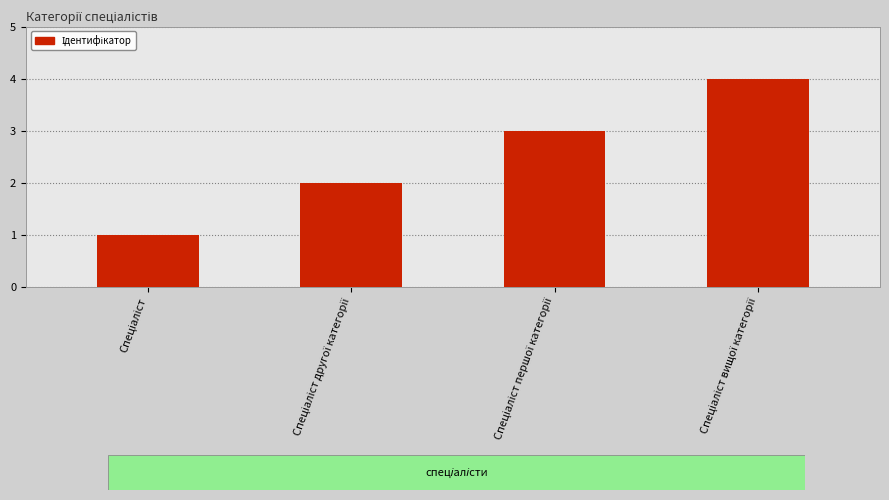

Are the bars horizontal?

No